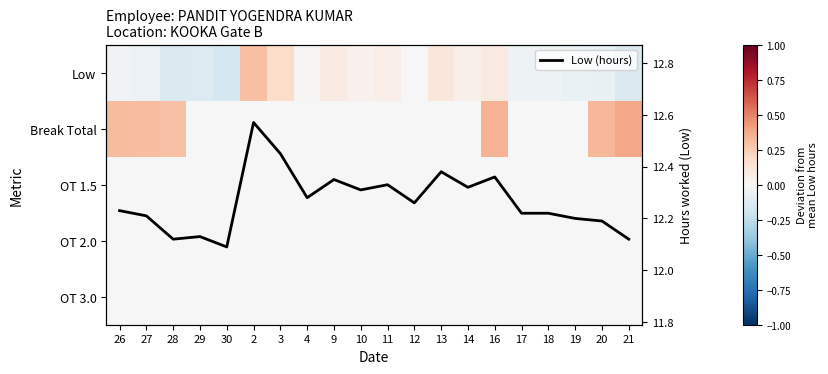

Rank the categories by Low value from highest to lowest.

2, 3, 13, 16, 9, 11, 14, 10, 4, 12, 26, 17, 18, 27, 19, 20, 29, 28, 21, 30